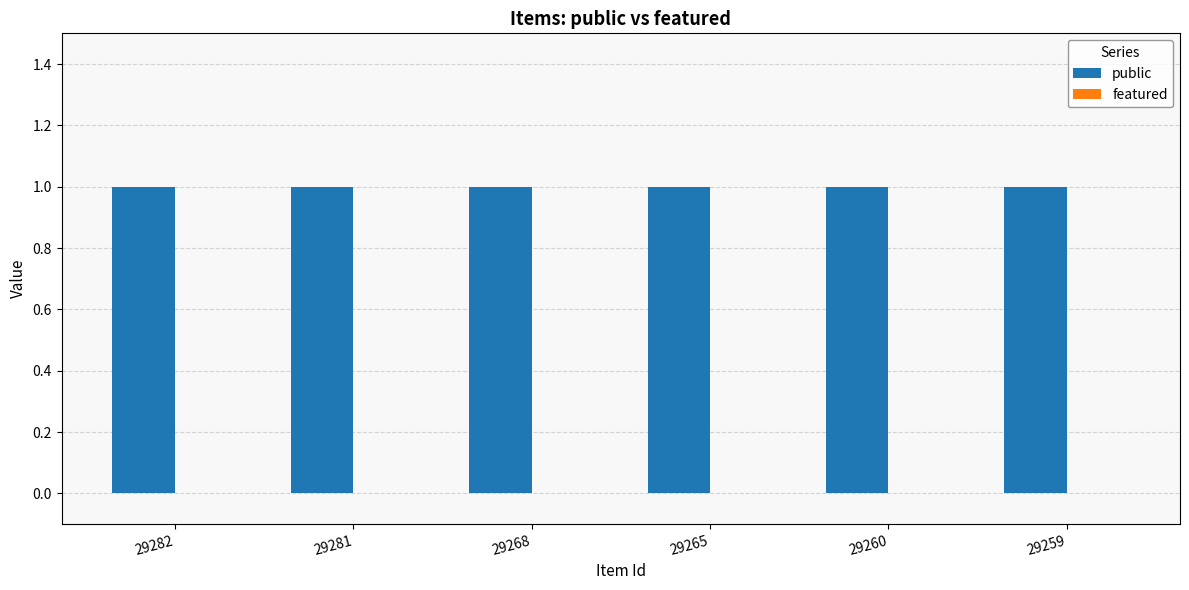

Which category has the highest value across all series?

29282